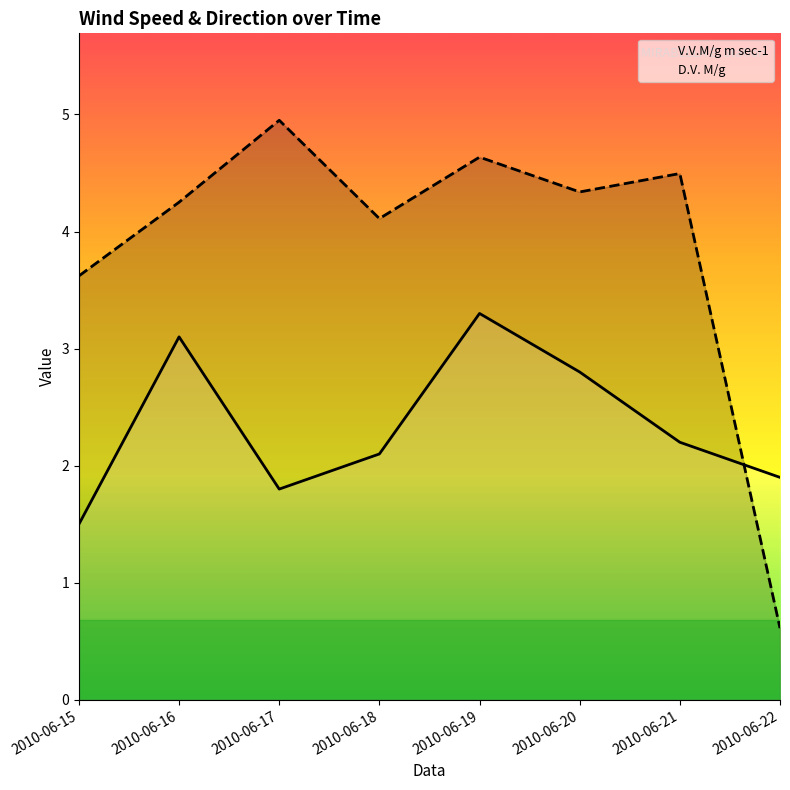

Between 2010-06-20 and 2010-06-21, which is larger?

2010-06-20